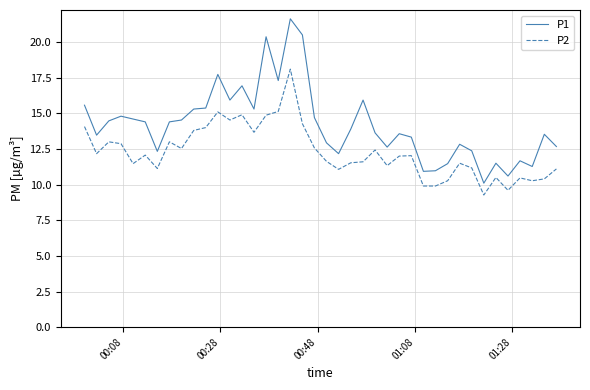

Which series has the largest total across all categories?

P1